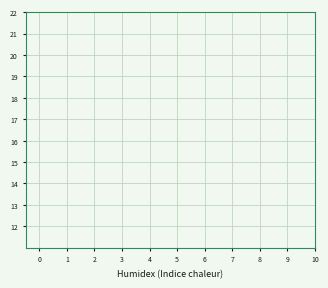

The col_7 series shows 4 at 1. True or false?

False